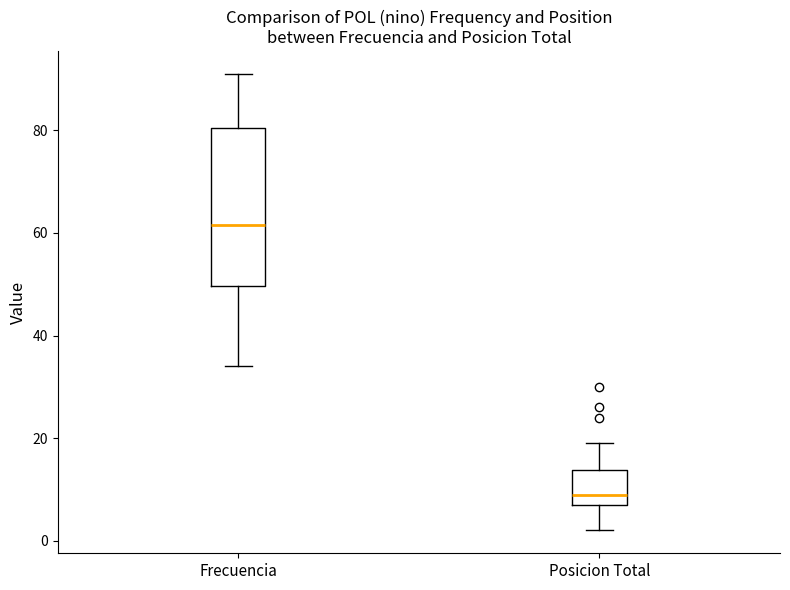

Where is the upper edge of the box for Frecuencia on the y-axis? The values are not printed on the chart, so give them approximately, as read against the axis.

80